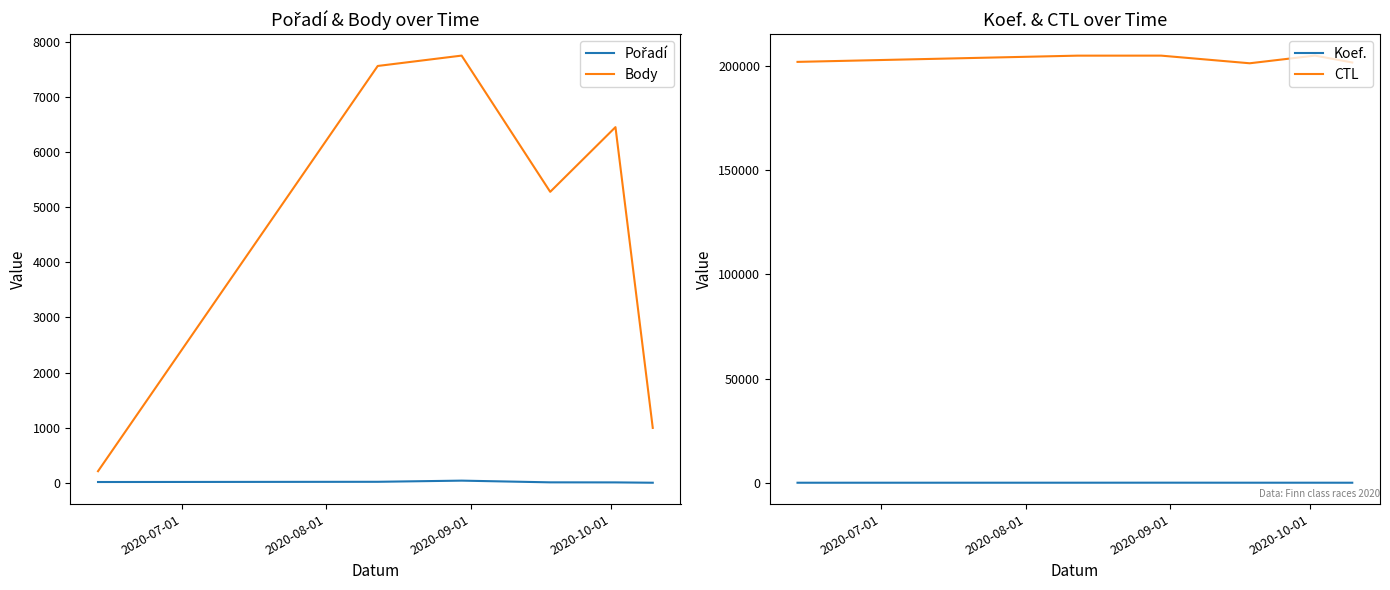

How many values in the Pořadí series are below 17?

3